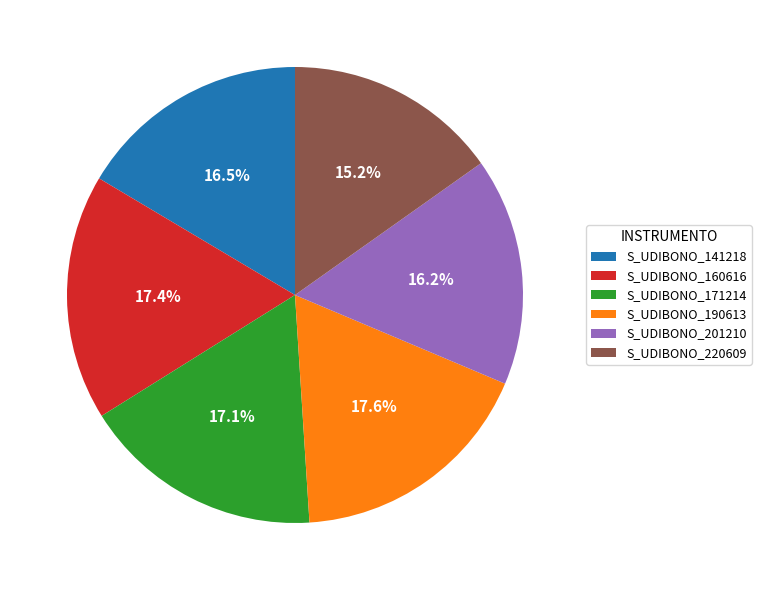

True or false: S_UDIBONO_141218 accounts for 7% of the total.

False